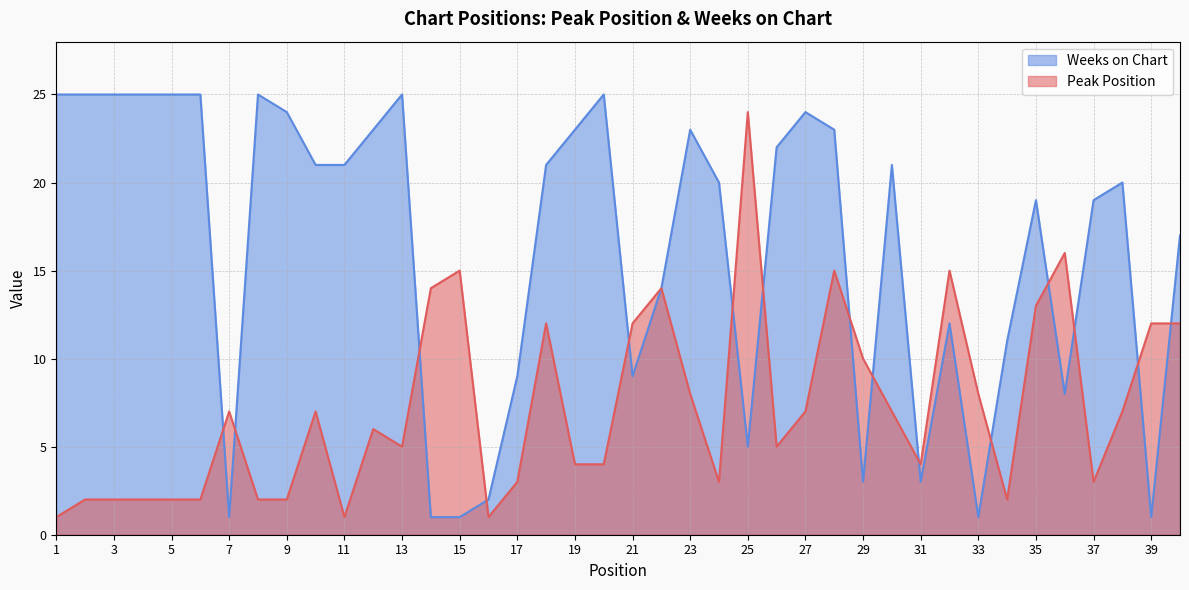

Where does the Peak Position series first go above 7?

14